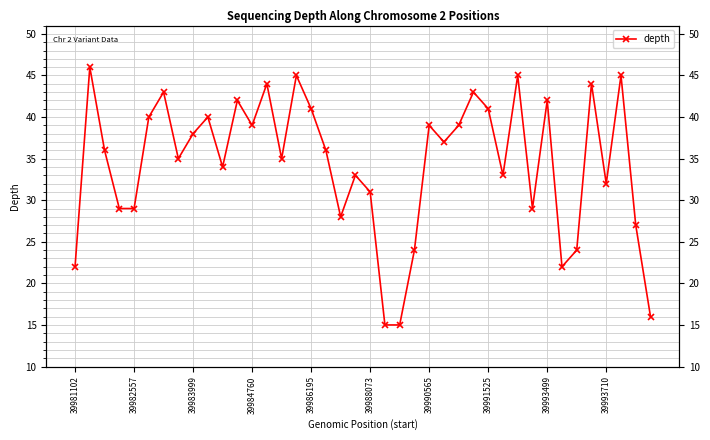

Approximately how many times larger is the value at 29 compared to 39988073?

0.8